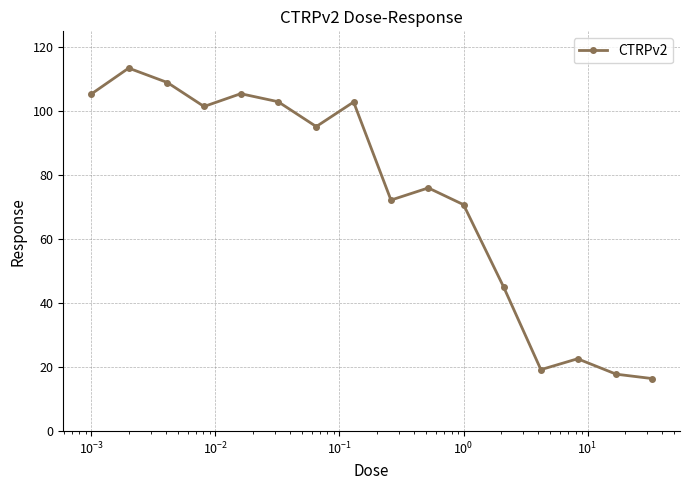

What is the value of the 2nd point from the left?

113.5